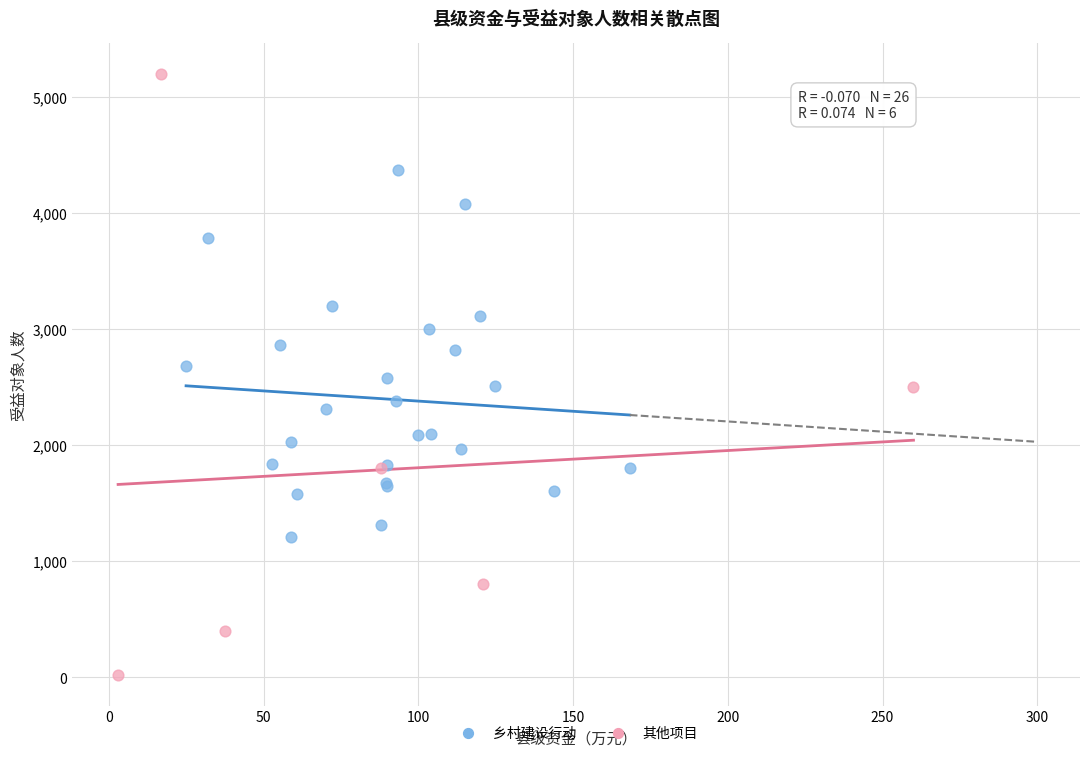

Which series reaches the minimum Y coordinate?

其他项目